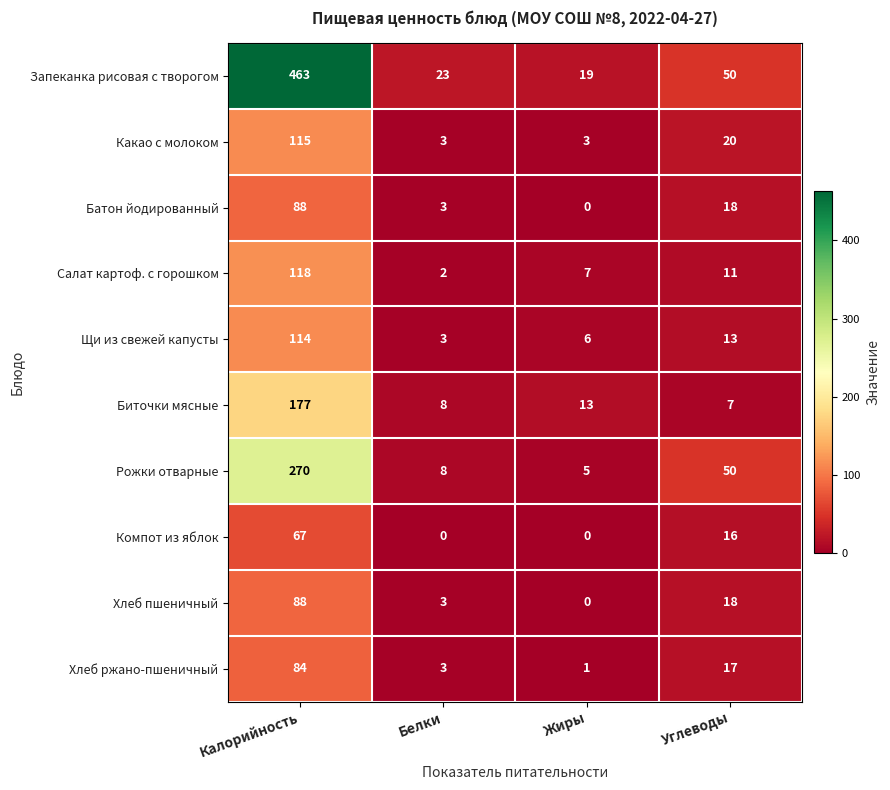

List the labels in order of Запеканка рисовая с творогом value, largest first.

Калорийность, Углеводы, Белки, Жиры